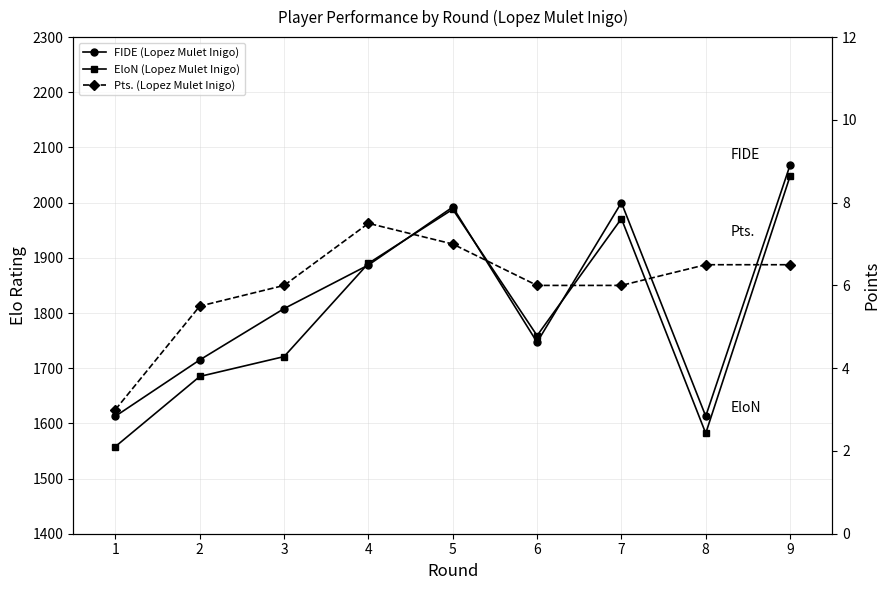

True or false: Pts. (Lopez Mulet Inigo) and EloN (Lopez Mulet Inigo) cross at least once.

False